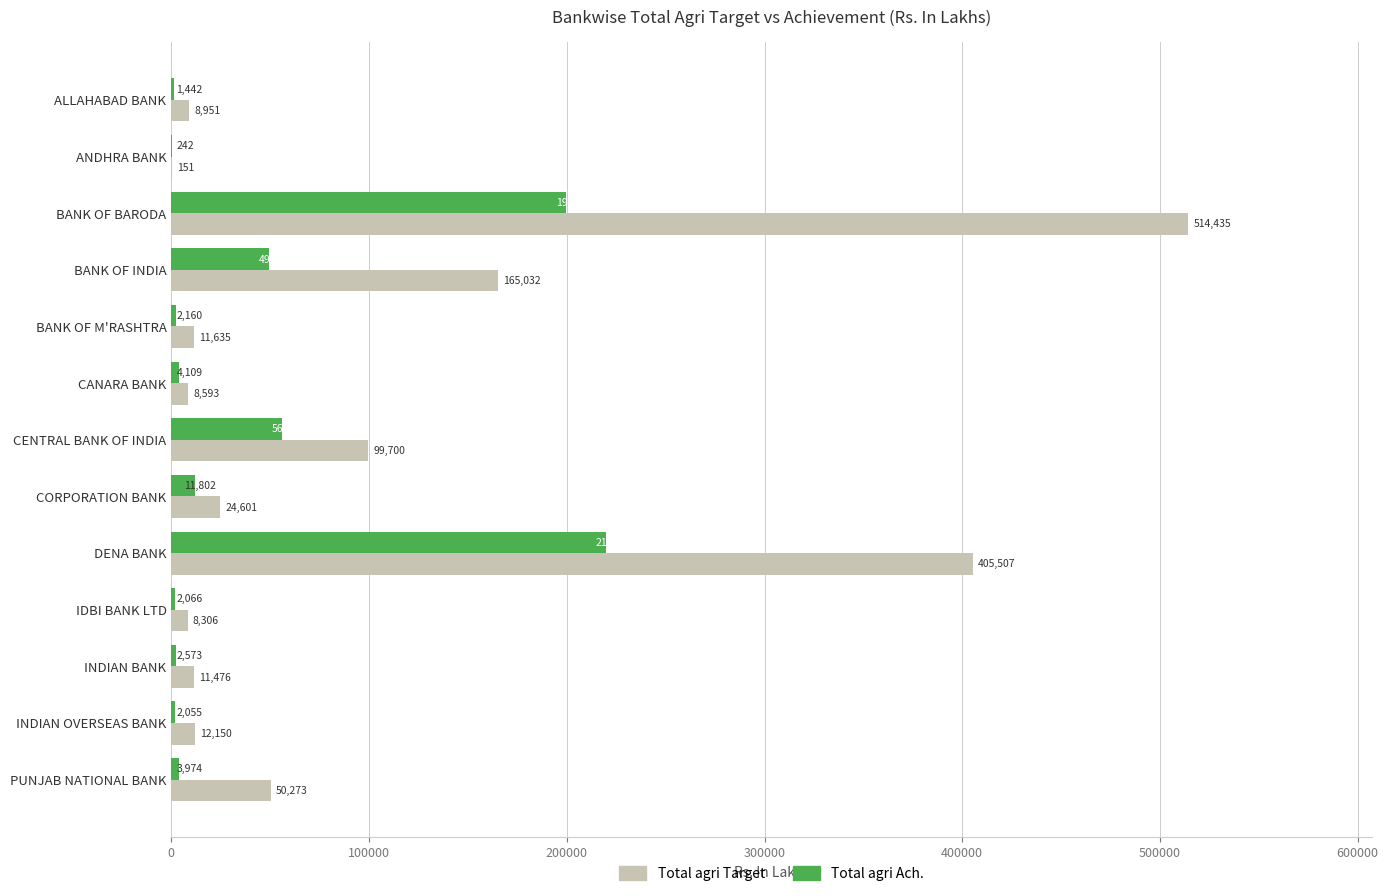

Where is Total agri Ach. nearest to the value 110065?

CENTRAL BANK OF INDIA